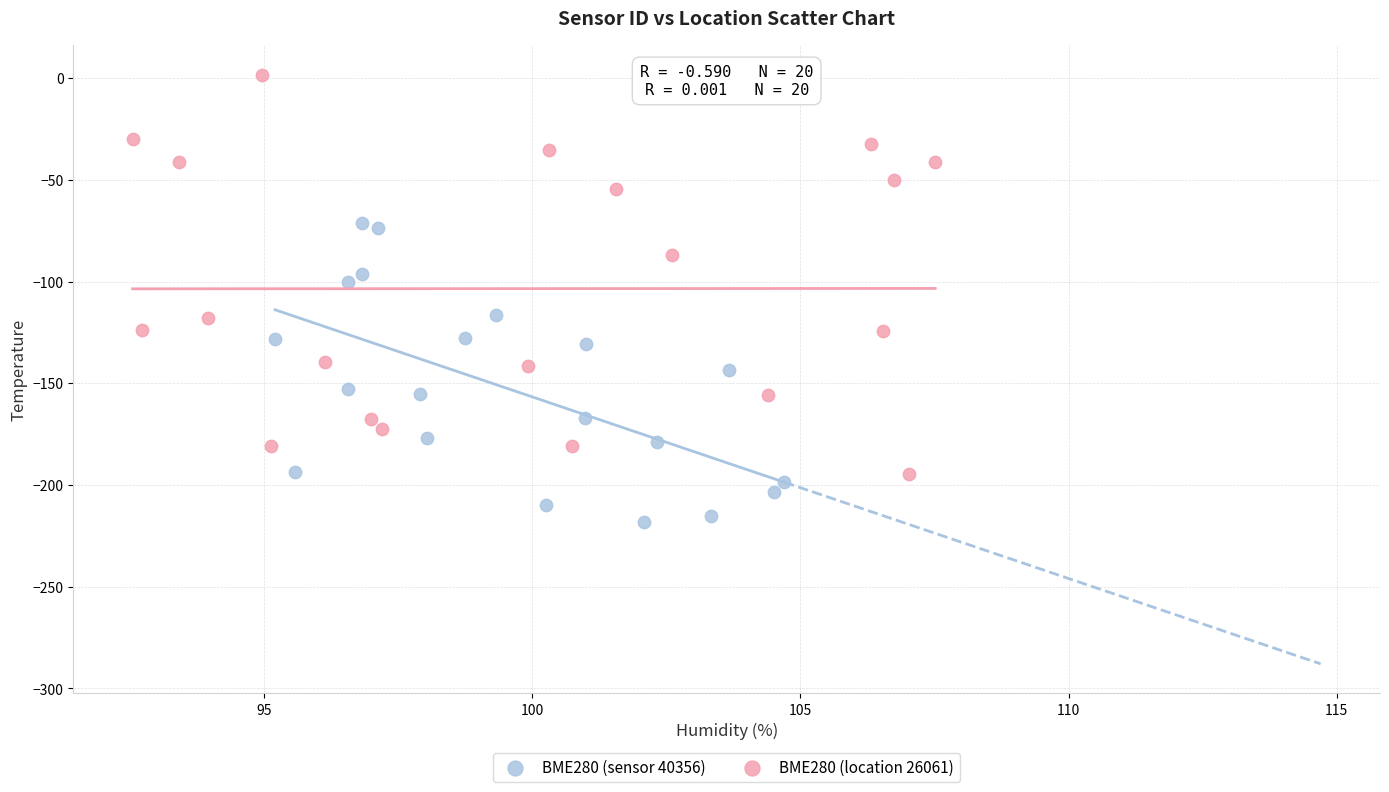

Which series has the widest spread of Y values?

BME280 (location 26061)